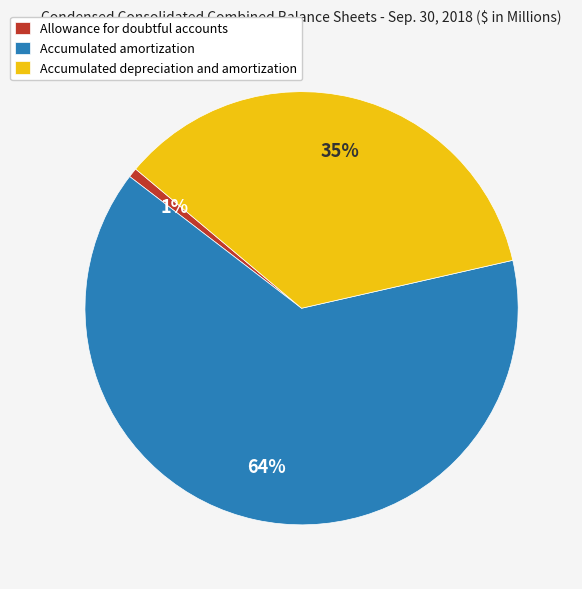

To the nearest percent, what is the difference between the largest and smallest slice percentages?

63%